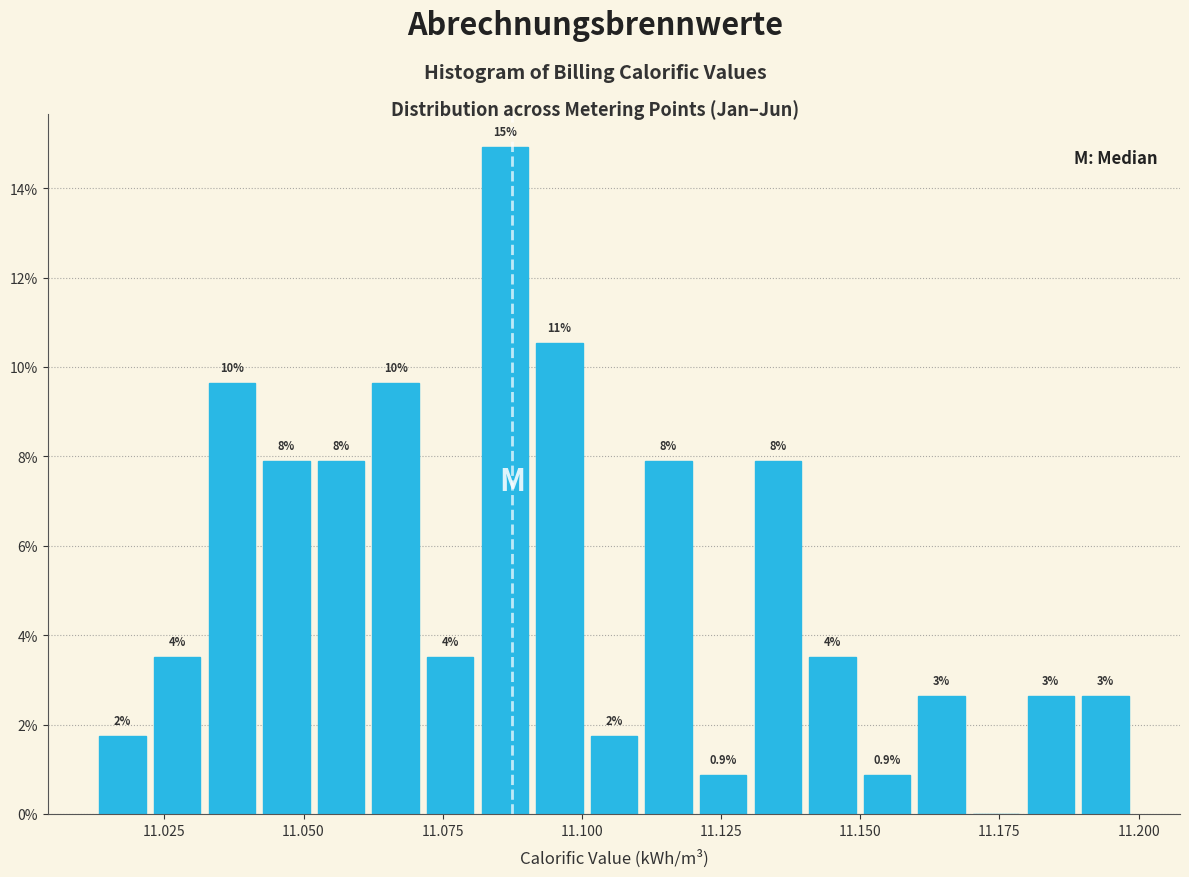

Read against the x-axis, roughly where is the centre of the tallest bar?

11.085